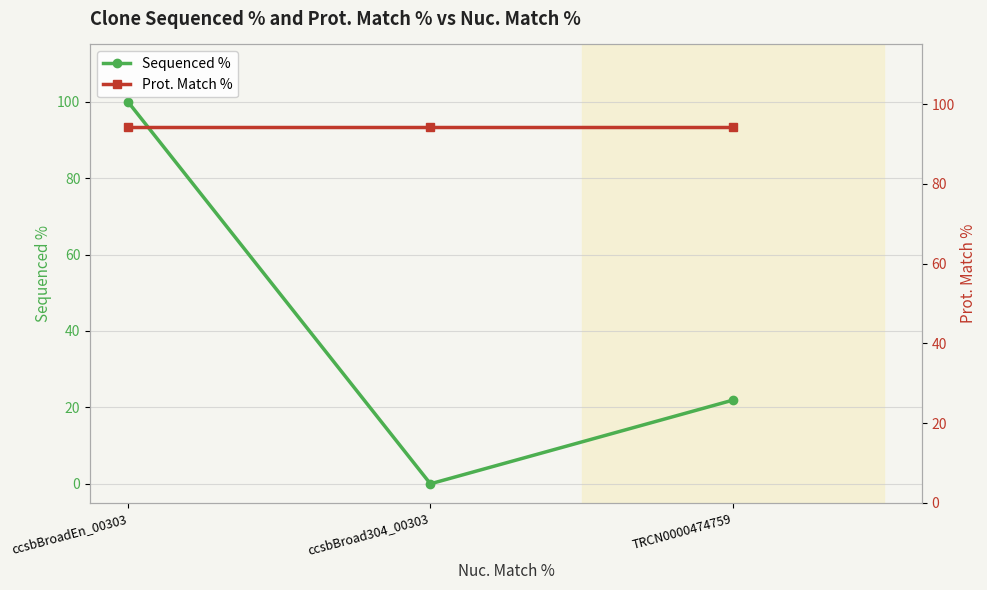

How many lines are shown in the chart?

2